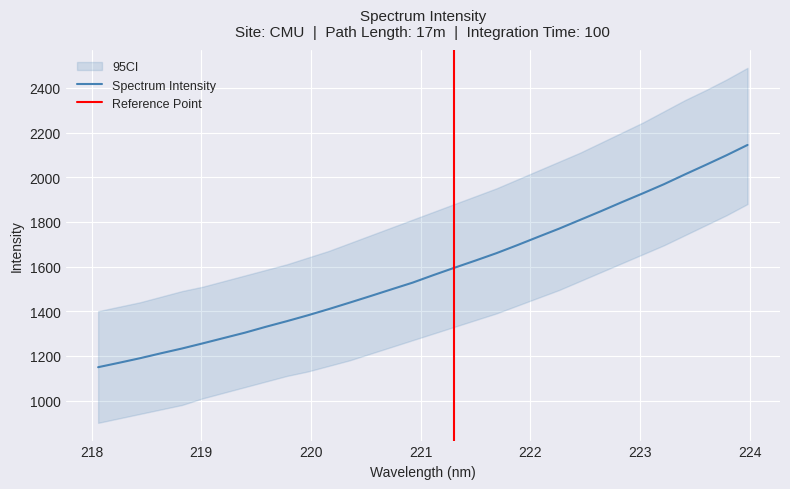

Reading left to right, list all the values displayed in this chart.

218.0596=1149.2	218.2508=1169.0	218.442=1189.5	218.6332=1211.6	218.8244=1233.0	219.0156=1256.2	219.2067=1280.0	219.3979=1303.8	219.589=1330.2	219.7801=1355.3	219.9712=1381.6	220.1623=1409.5	220.3533=1438.5	220.5444=1468.0	220.7354=1498.1	220.9264=1527.9	221.1174=1561.9	221.3083=1594.6	221.4993=1626.7	221.6902=1659.7	221.8812=1695.8	222.0721=1733.1	222.263=1769.9	222.4538=1809.0	222.6447=1848.2	222.8355=1888.6	223.0264=1928.0	223.2172=1968.5	223.408=2012.4	223.5987=2055.1	223.7895=2098.7	223.9802=2144.6